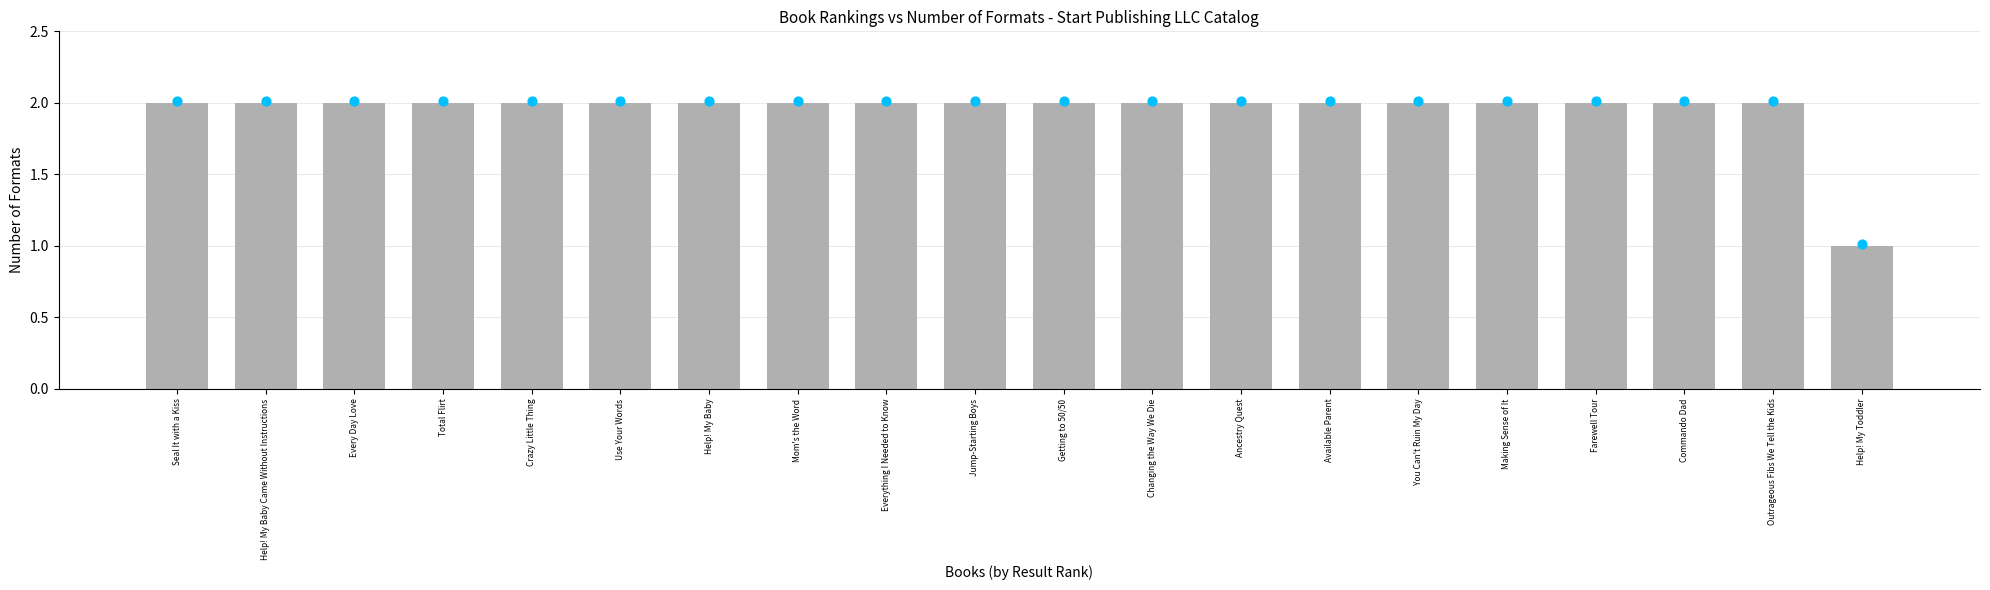

Between Jump-Starting Boys and Every Day Love, which is larger?

Jump-Starting Boys